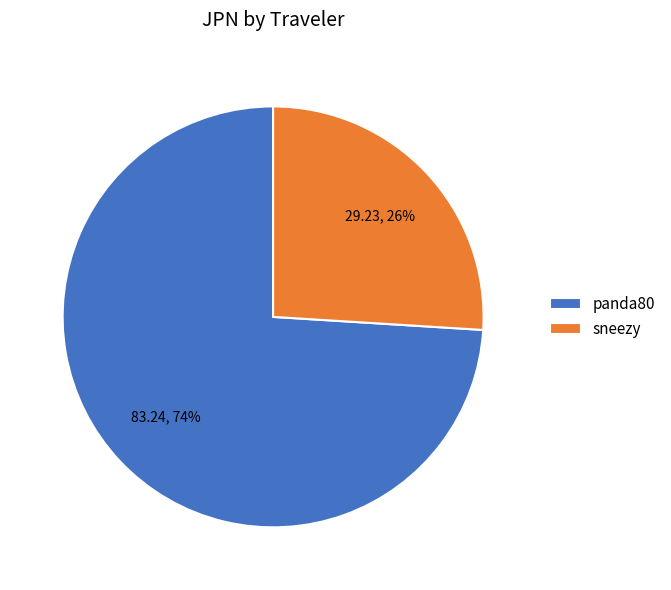

Count the number of slices in the pie.

2